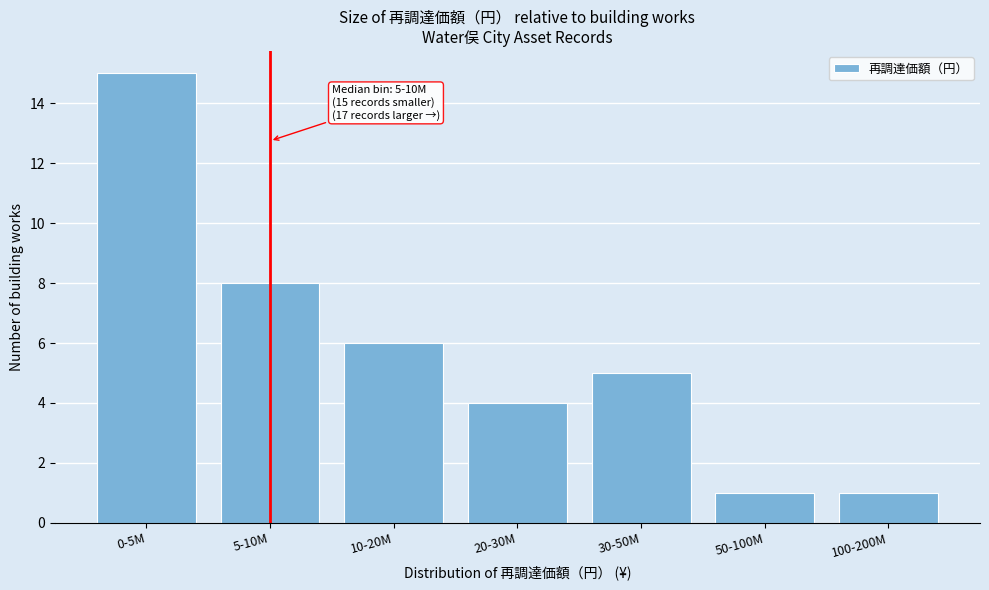

Reading left to right, transcribe all the data shown in this chart.

15	8	6	4	5	1	1